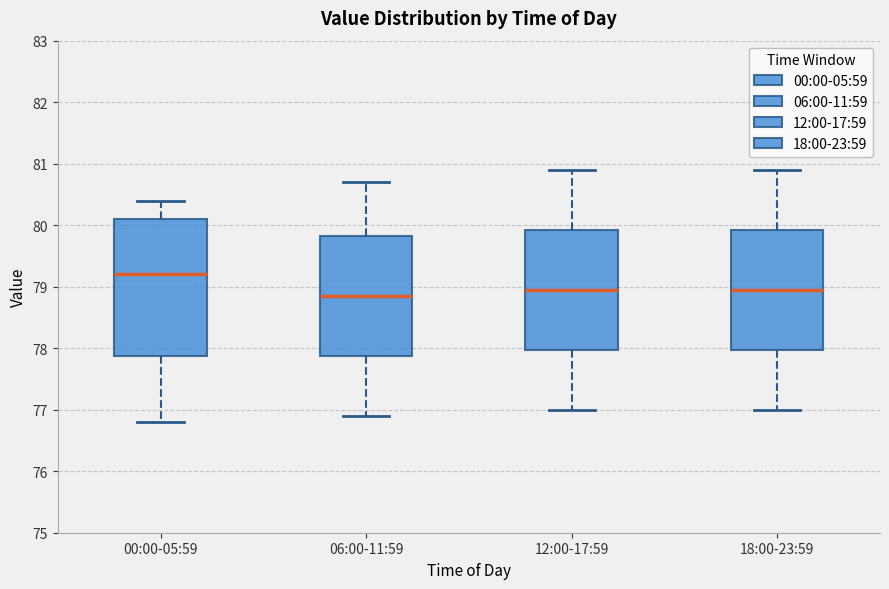

Where does the lower whisker of the box for 06:00-11:59 end on the y-axis? The values are not printed on the chart, so give them approximately, as read against the axis.

76.9